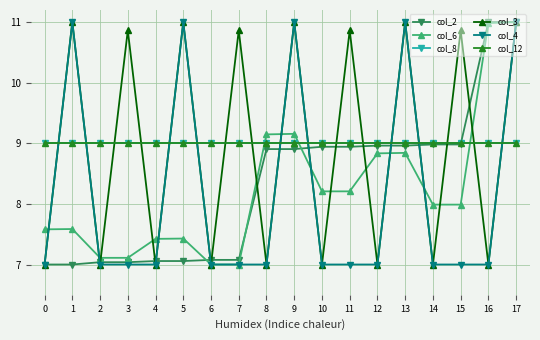

Reading left to right, what are all the values shown in this chart?

col_2: 0=7.0	1=7.0	2=7.0	3=7.0	4=7.1	5=7.1	6=7.1	7=7.1	8=8.9	9=8.9	10=8.9	11=8.9	12=9.0	13=9.0	14=9.0	15=9.0	16=11.0	17=11.0
col_6: 0=7.6	1=7.6	2=7.1	3=7.1	4=7.4	5=7.4	6=7.0	7=7.0	8=9.1	9=9.2	10=8.2	11=8.2	12=8.8	13=8.8	14=8.0	15=8.0	16=11.0	17=11.0
col_8: 0=9.0	1=9.0	2=9.0	3=9.0	4=9.0	5=9.0	6=9.0	7=9.0	8=9.0	9=9.0	10=9.0	11=9.0	12=9.0	13=9.0	14=9.0	15=9.0	16=9.0	17=9.0
col_3: 0=7.0	1=11.0	2=7.0	3=10.9	4=7.0	5=11.0	6=7.0	7=10.9	8=7.0	9=11.0	10=7.0	11=10.9	12=7.0	13=11.0	14=7.0	15=10.9	16=7.0	17=11.0
col_4: 0=7.0	1=11.0	2=7.0	3=7.0	4=7.0	5=11.0	6=7.0	7=7.0	8=7.0	9=11.0	10=7.0	11=7.0	12=7.0	13=11.0	14=7.0	15=7.0	16=7.0	17=11.0
col_12: 0=9.0	1=9.0	2=9.0	3=9.0	4=9.0	5=9.0	6=9.0	7=9.0	8=9.0	9=9.0	10=9.0	11=9.0	12=9.0	13=9.0	14=9.0	15=9.0	16=9.0	17=9.0